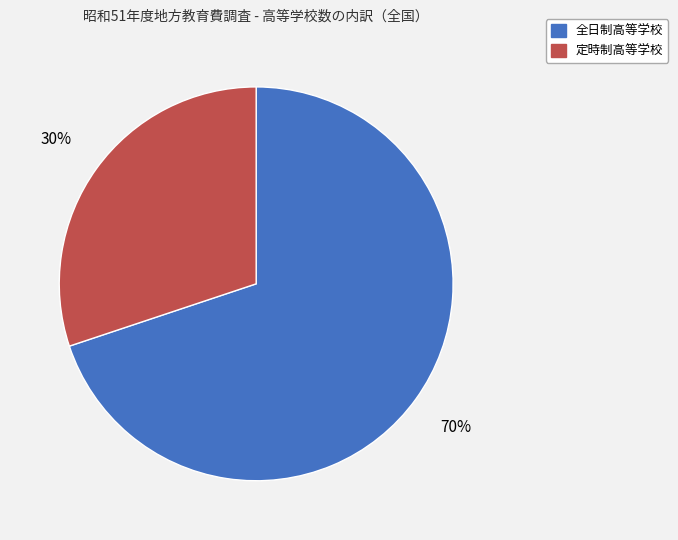

Rank the categories by value from lowest to highest.

定時制高等学校, 全日制高等学校